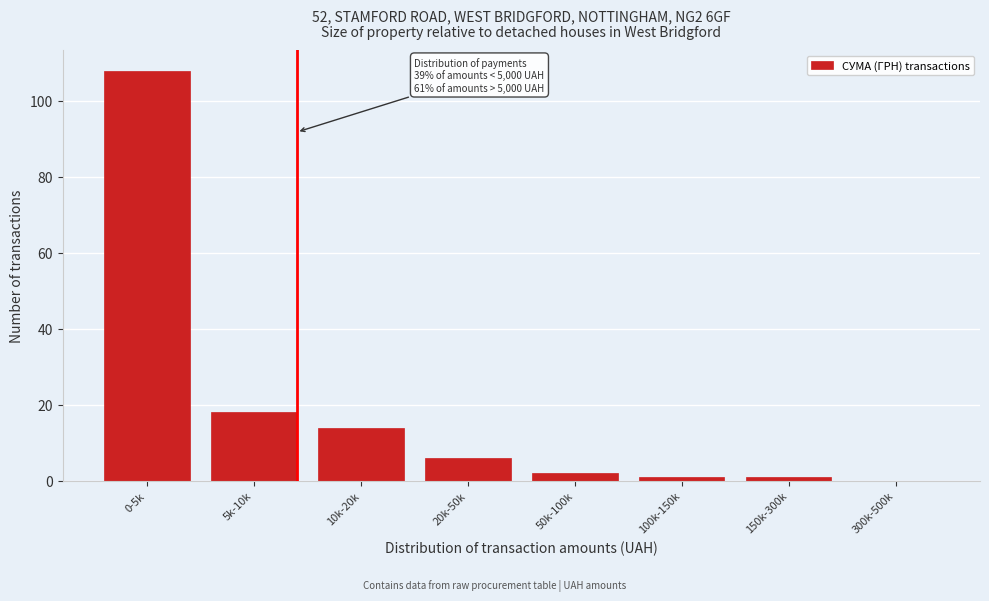

Reading right to left, list all the values displayed in this chart.

300k-500k=0	150k-300k=1	100k-150k=1	50k-100k=2	20k-50k=6	10k-20k=14	5k-10k=18	0-5k=108